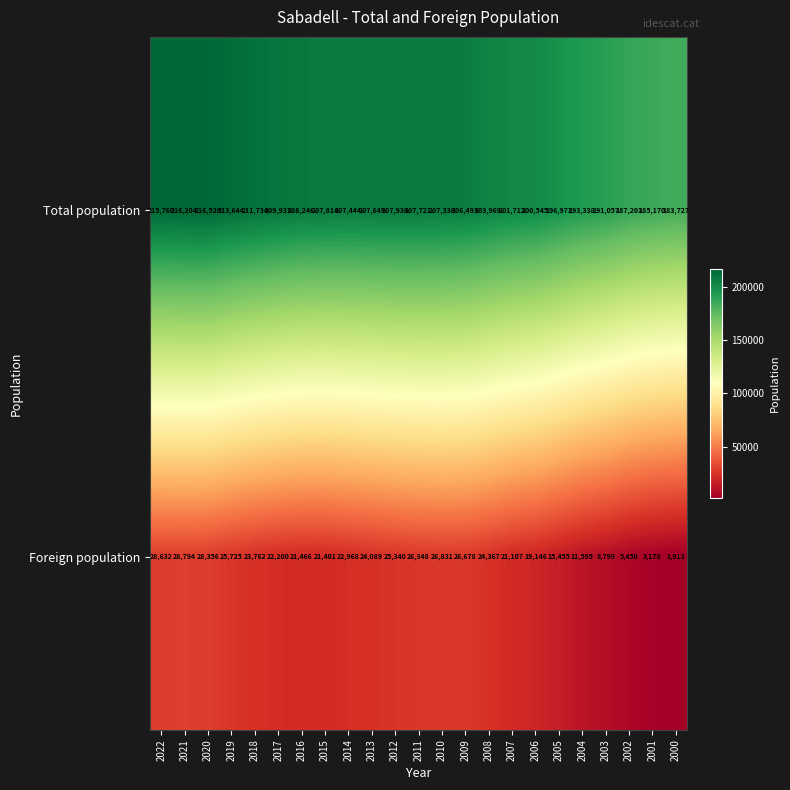

Where is Foreign population nearest to the value 15353?

2005